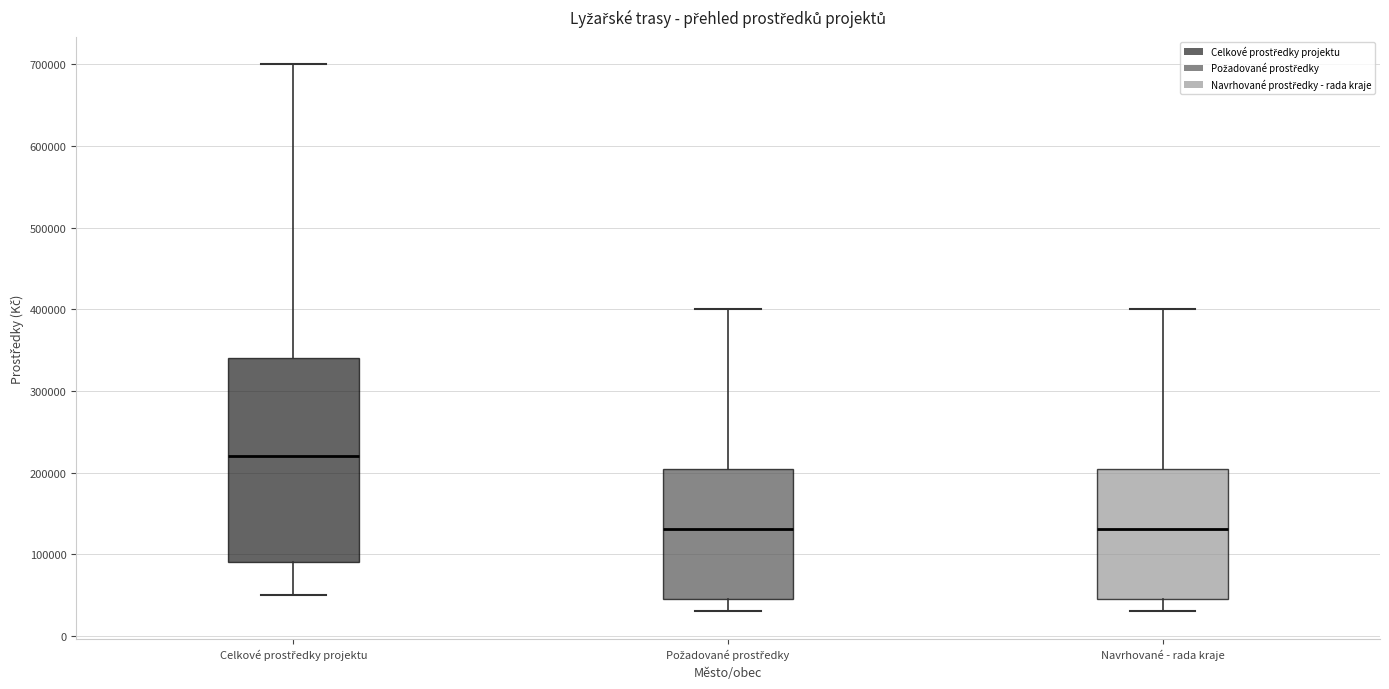

Where is the lower edge of the box for Požadované prostředky on the y-axis? The values are not printed on the chart, so give them approximately, as read against the axis.

50000